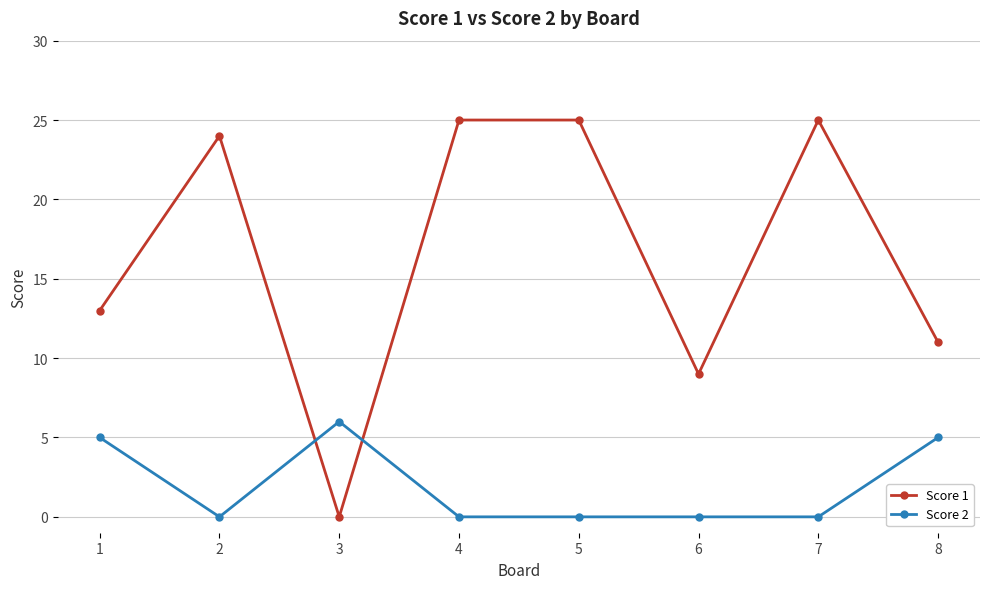

Rank the series by their maximum value, from lowest to highest.

Score 2, Score 1